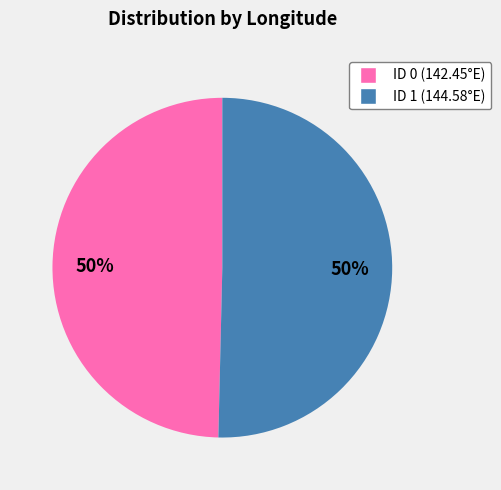

To the nearest percent, what portion does ID 1 represent?

50%